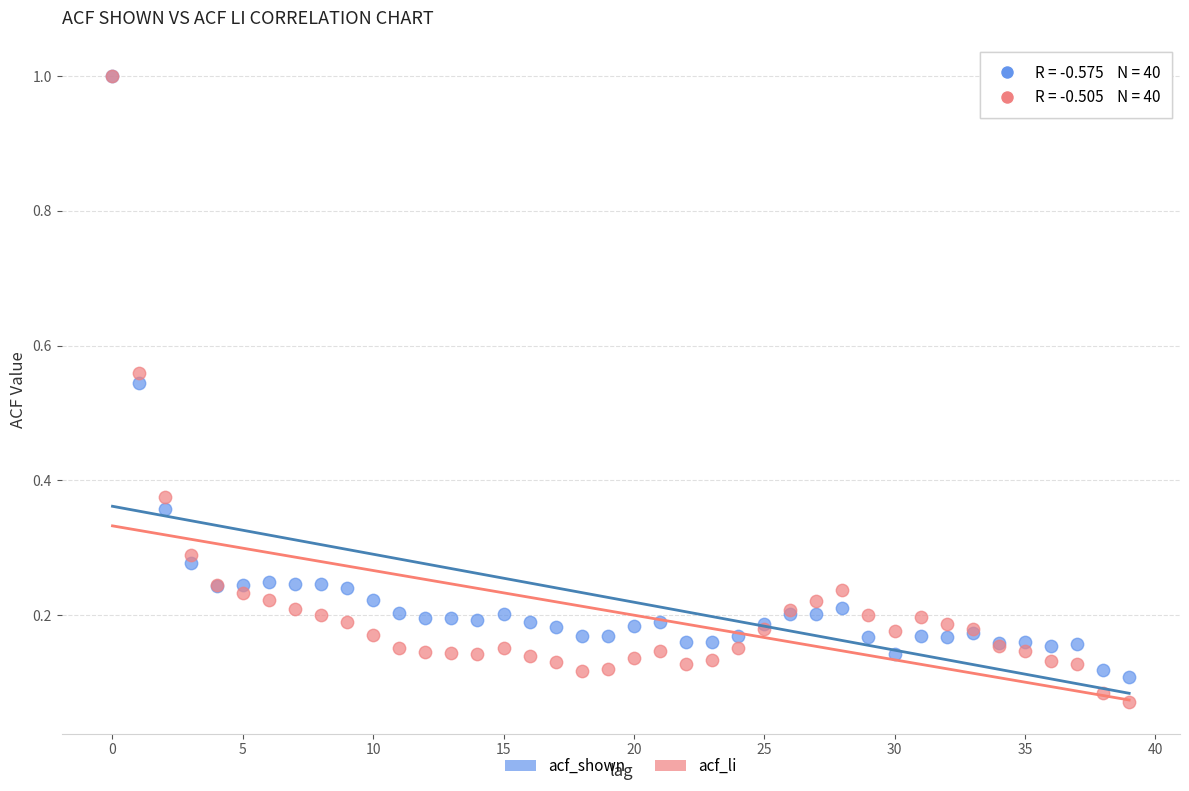

Which series contains the lowest Y value?

acf_li